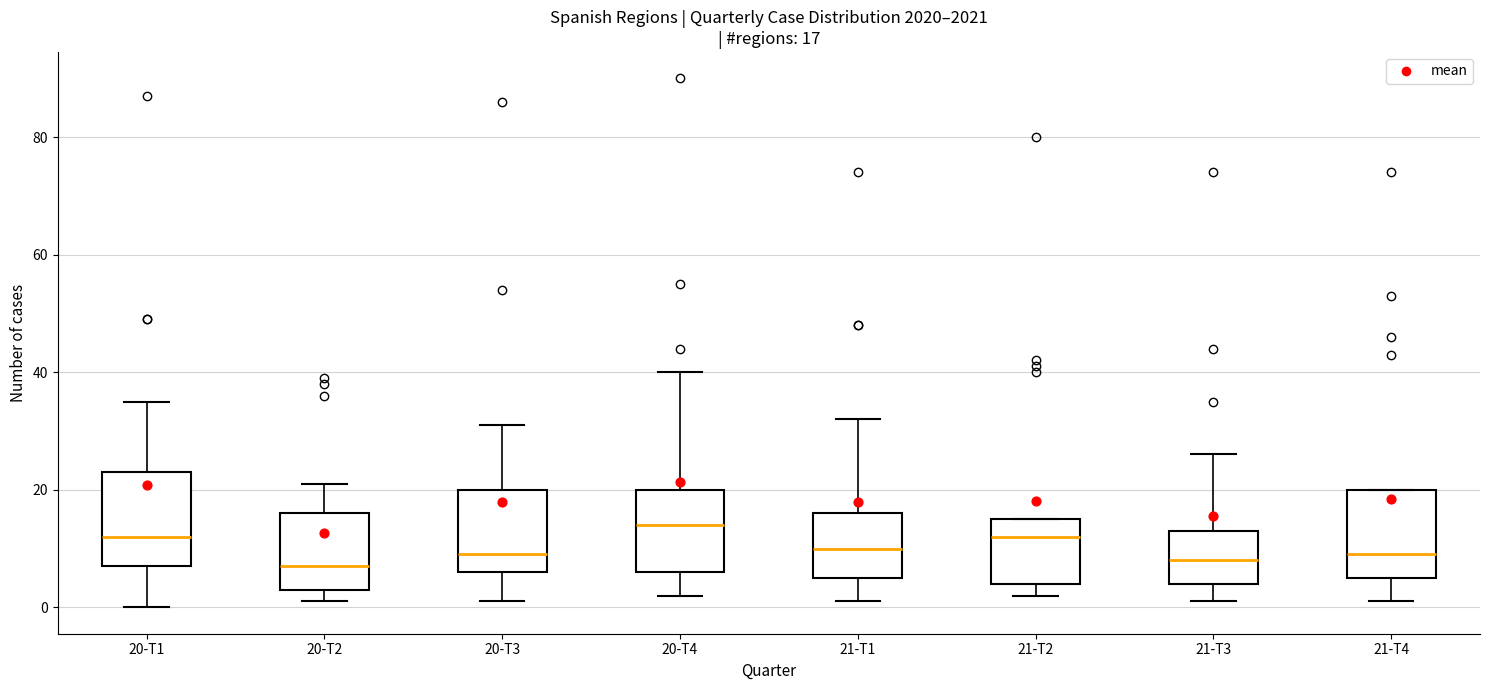

Which box has the highest median line?

20-T4